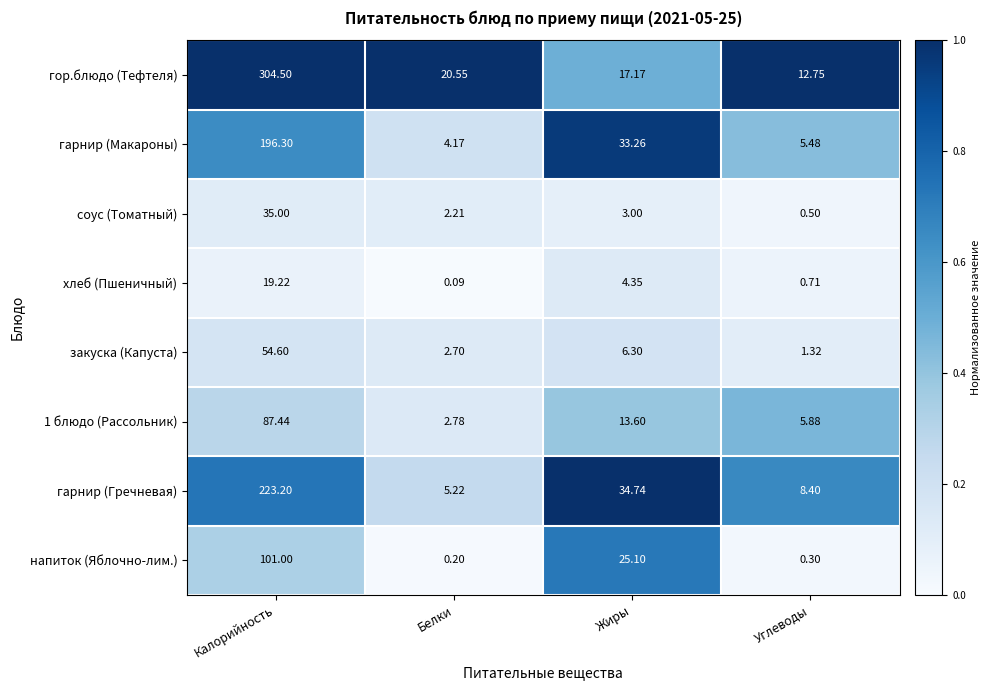

Rank the categories by напиток (Яблочно-лим.) value from highest to lowest.

Калорийность, Жиры, Углеводы, Белки